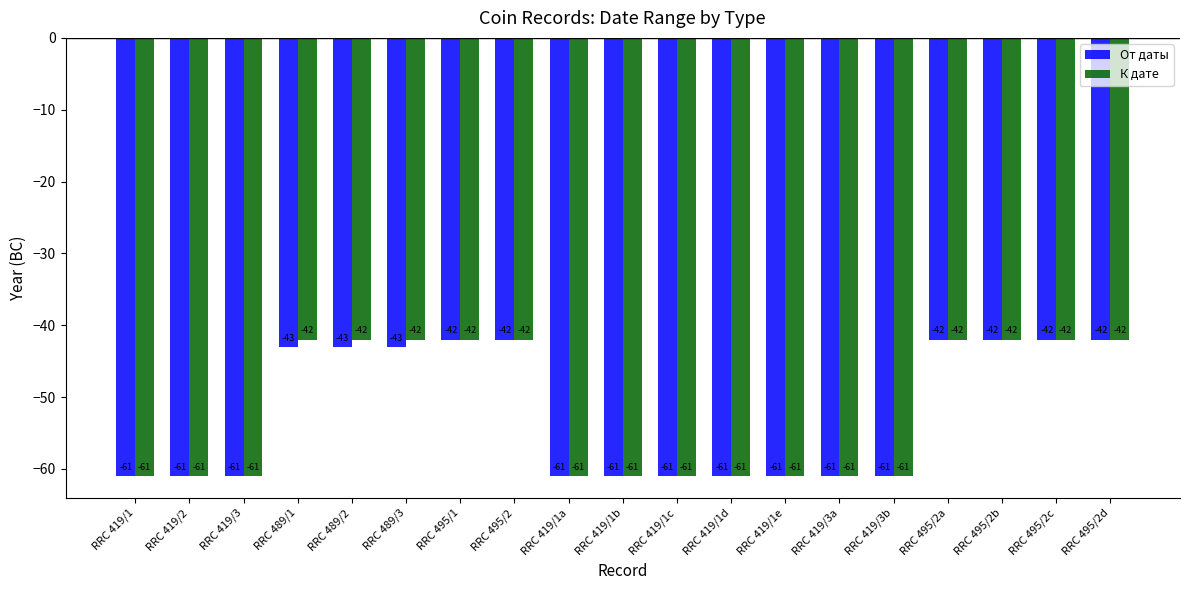

Reading left to right, extract all data points from this chart.

От даты: RRC 419/1=-61	RRC 419/2=-61	RRC 419/3=-61	RRC 489/1=-43	RRC 489/2=-43	RRC 489/3=-43	RRC 495/1=-42	RRC 495/2=-42	RRC 419/1a=-61	RRC 419/1b=-61	RRC 419/1c=-61	RRC 419/1d=-61	RRC 419/1e=-61	RRC 419/3a=-61	RRC 419/3b=-61	RRC 495/2a=-42	RRC 495/2b=-42	RRC 495/2c=-42	RRC 495/2d=-42
К дате: RRC 419/1=-61	RRC 419/2=-61	RRC 419/3=-61	RRC 489/1=-42	RRC 489/2=-42	RRC 489/3=-42	RRC 495/1=-42	RRC 495/2=-42	RRC 419/1a=-61	RRC 419/1b=-61	RRC 419/1c=-61	RRC 419/1d=-61	RRC 419/1e=-61	RRC 419/3a=-61	RRC 419/3b=-61	RRC 495/2a=-42	RRC 495/2b=-42	RRC 495/2c=-42	RRC 495/2d=-42